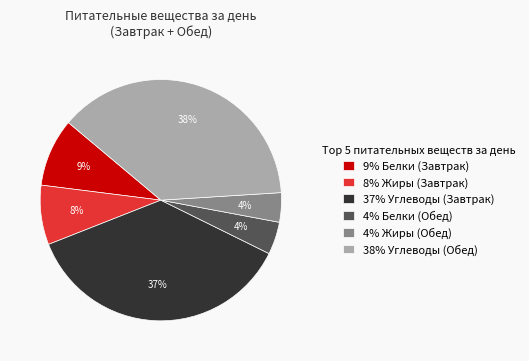

Which category has the biggest portion of the pie?

38% Углеводы (Обед)